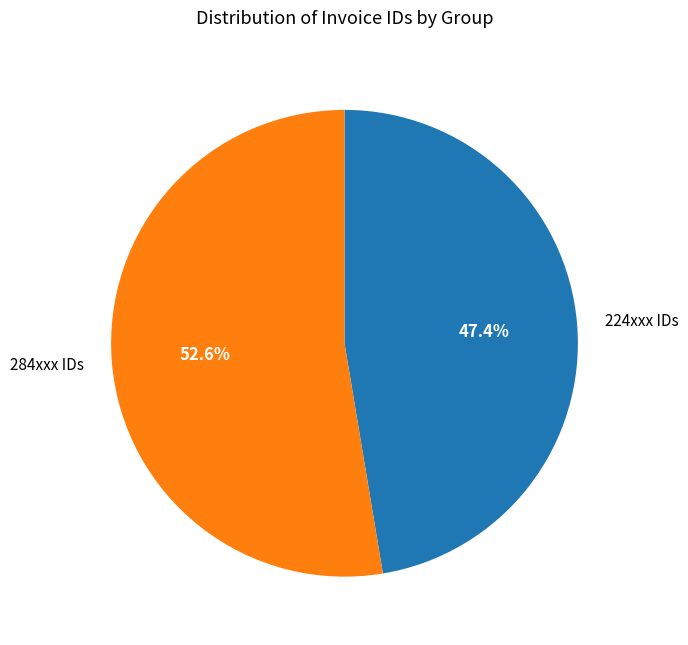

To the nearest percent, what is the average slice percentage?

50%